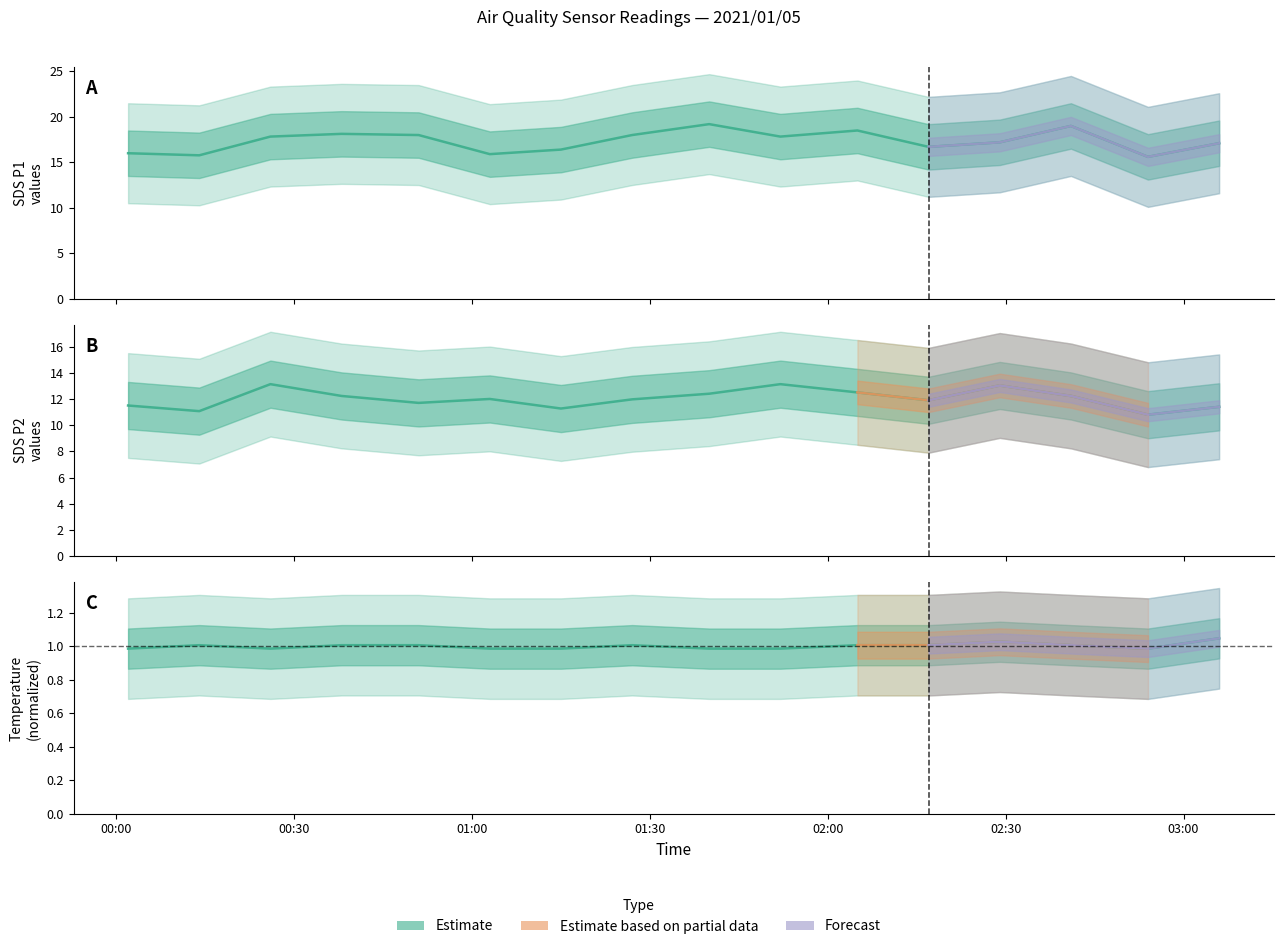

Rank the categories by SDS_P2 value from highest to lowest.

2021/01/05 00:26, 2021/01/05 01:52, 2021/01/05 02:29, 2021/01/05 02:05, 2021/01/05 01:40, 2021/01/05 00:38, 2021/01/05 02:41, 2021/01/05 01:03, 2021/01/05 01:27, 2021/01/05 02:17, 2021/01/05 00:51, 2021/01/05 00:02, 2021/01/05 03:06, 2021/01/05 01:15, 2021/01/05 00:14, 2021/01/05 02:54